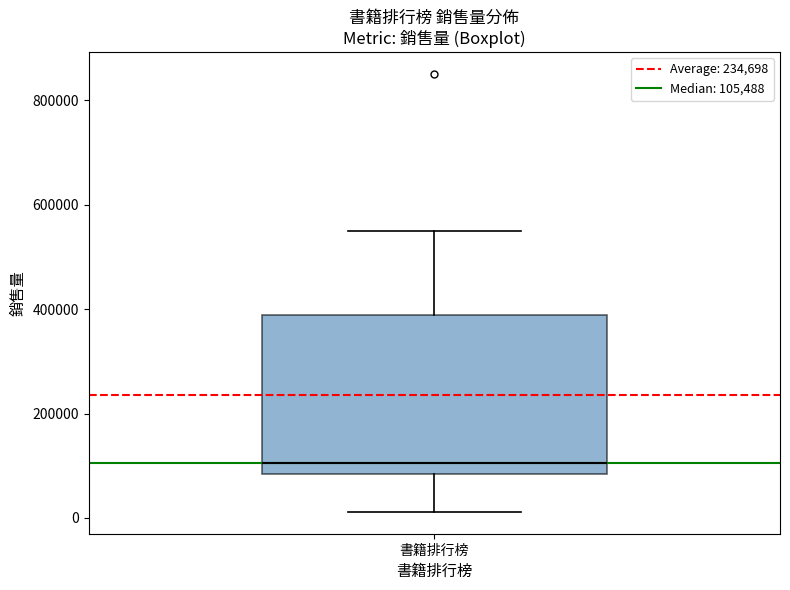

Where is the lower edge of the box for 書籍排行榜 on the y-axis? The values are not printed on the chart, so give them approximately, as read against the axis.

80000